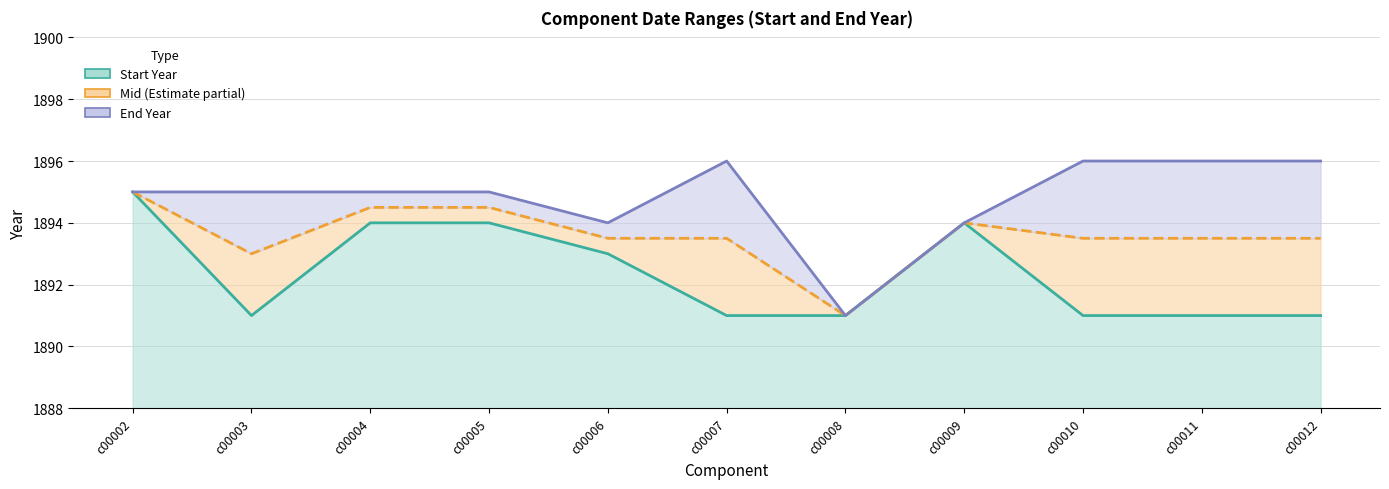

What is the sum of the Midpoint (line) values at c00006 and c00002?

3788.5